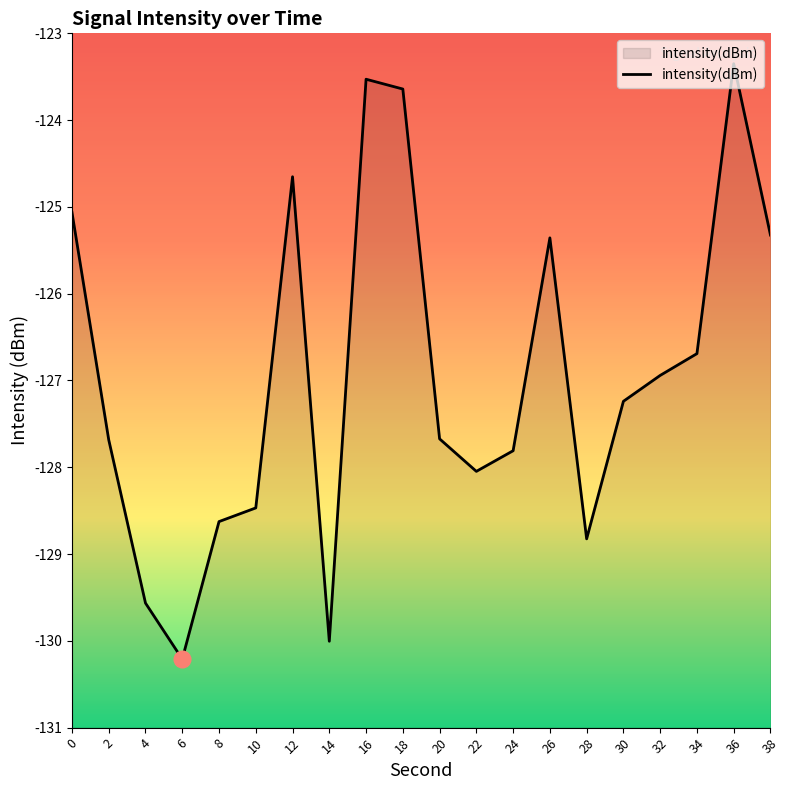

At which category does the chart reach its minimum across all series?

6